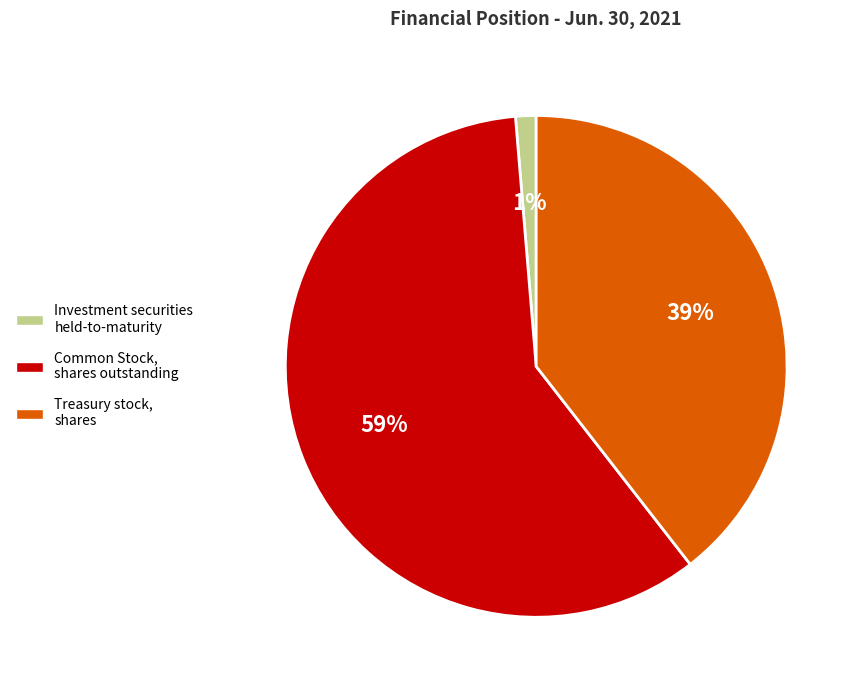

Approximately how many times larger is the value at Treasury stock, shares compared to Common Stock, shares outstanding?

0.7